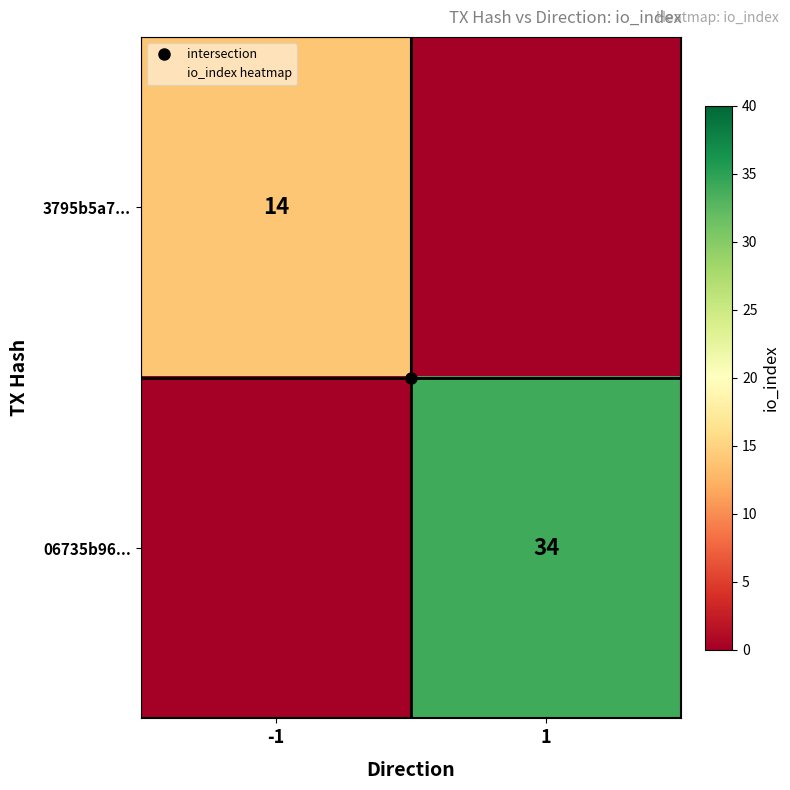

List the labels in order of 06735b96... value, smallest first.

-1, 1